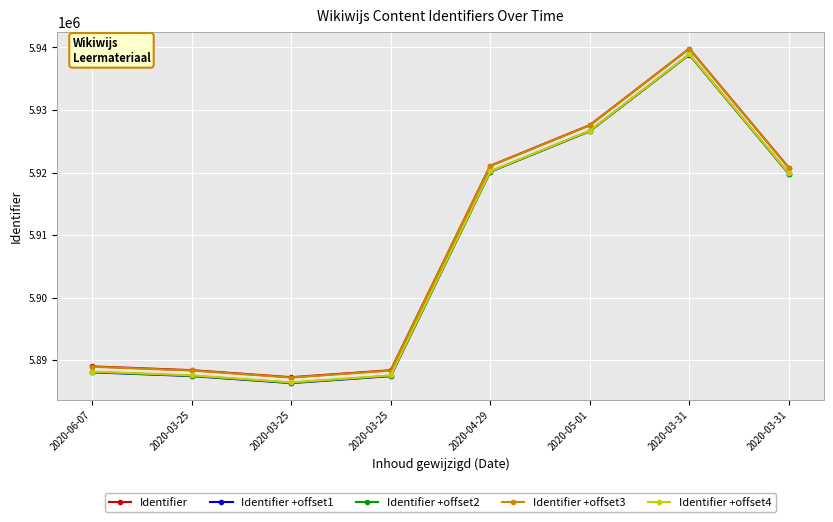

The Identifier +offset1 series shows 9253602.6 at 2020-04-29. True or false?

False